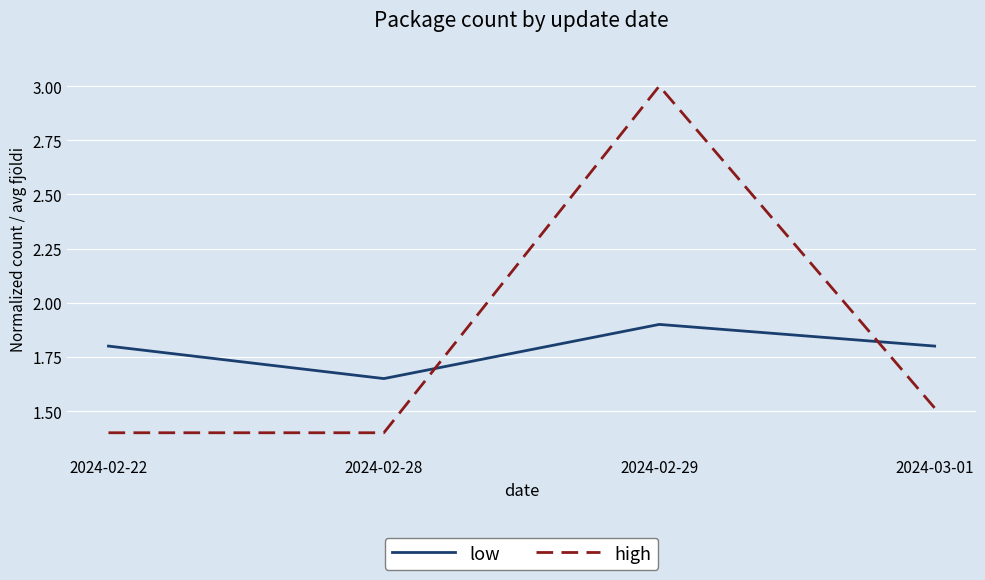

Is it true that high equals 2.4 at 2024-02-22?

False